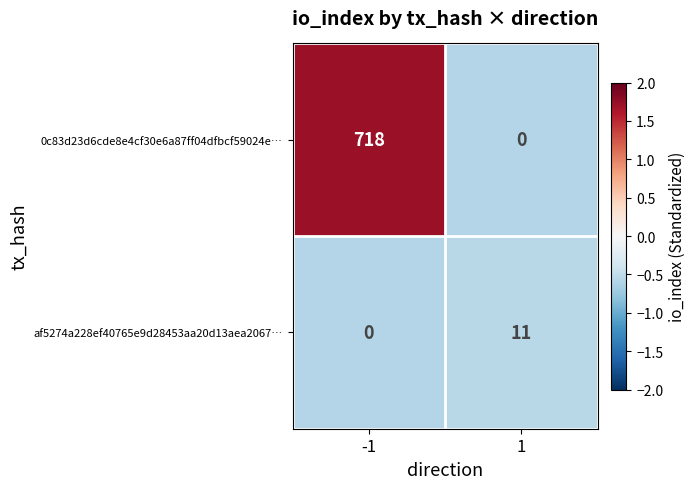

Which series has the widest spread of values?

0c83d23d6cde8e4cf30e6a87ff04dfbcf59024e…